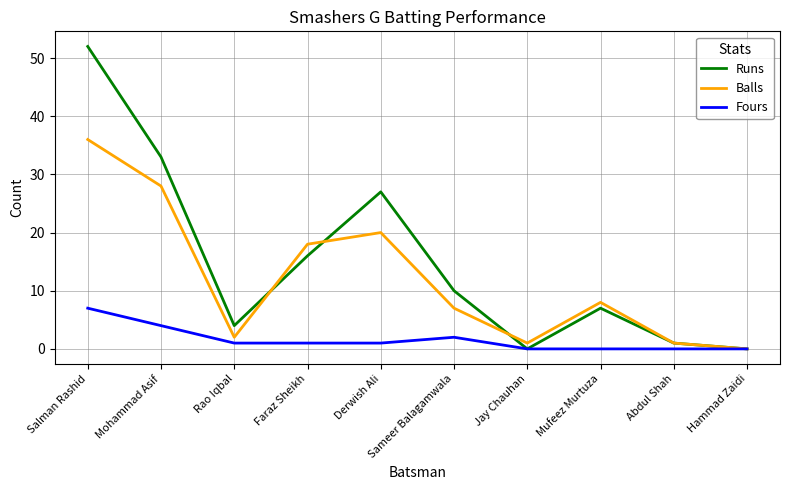

What is the difference between the Runs values at Abdul Shah and Mufeez Murtuza?

6